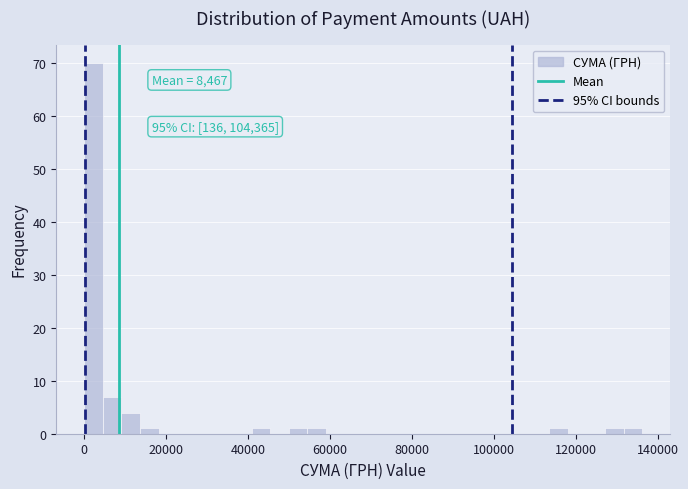

Read against the x-axis, roughly where is the centre of the tallest bar?

2000